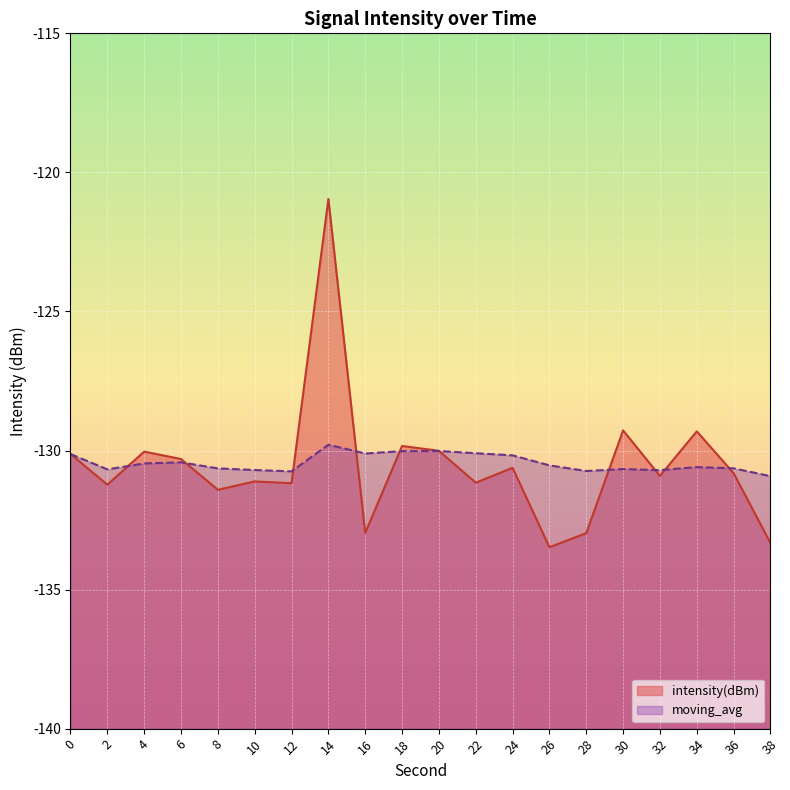

Where is the first local maximum for moving_avg?

6